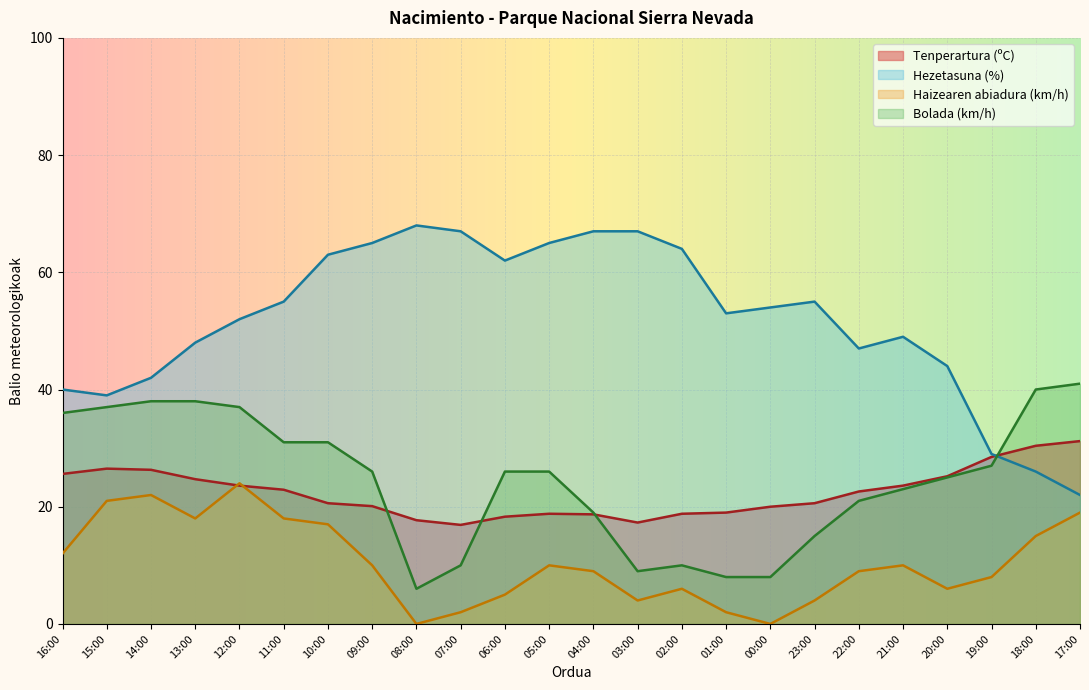

True or false: Bolada (km/h) and Haizearen abiadura (km/h) intersect in this chart.

False